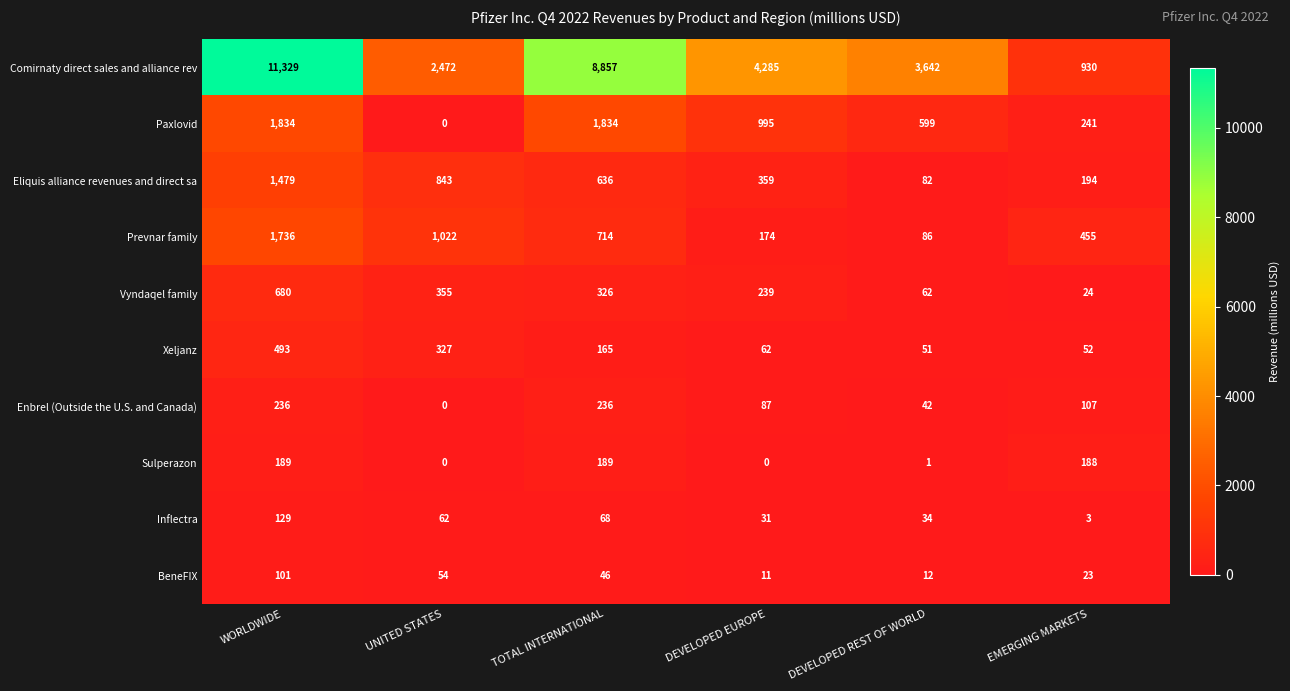

True or false: Prevnar family has a value of 174 at DEVELOPED EUROPE.

True